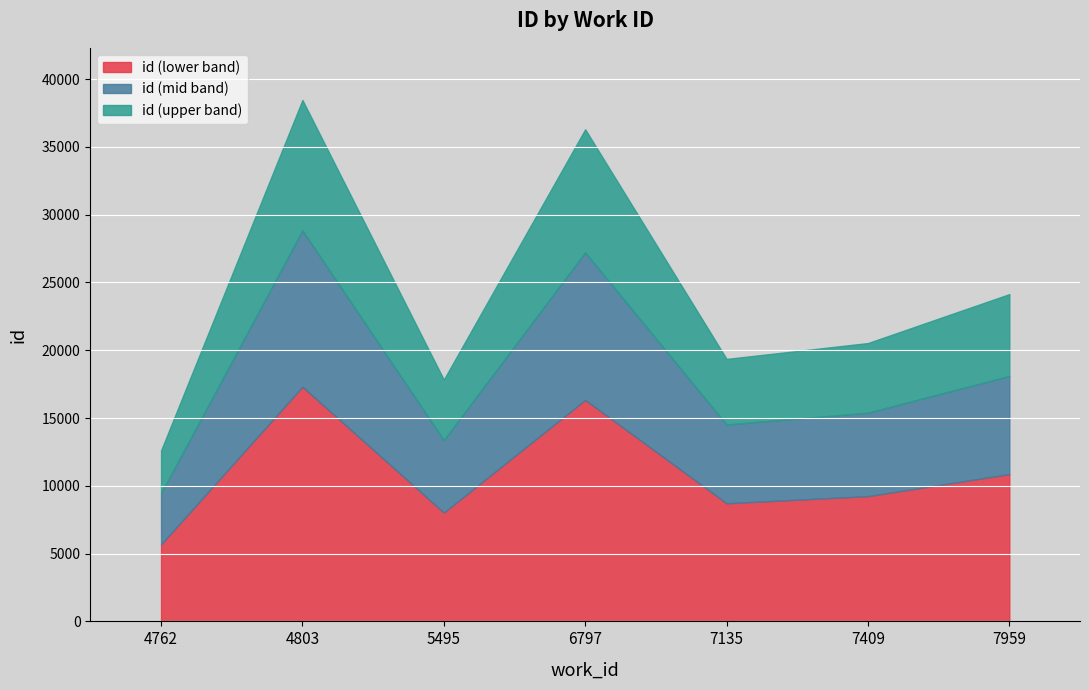

How many lines are shown in the chart?

3